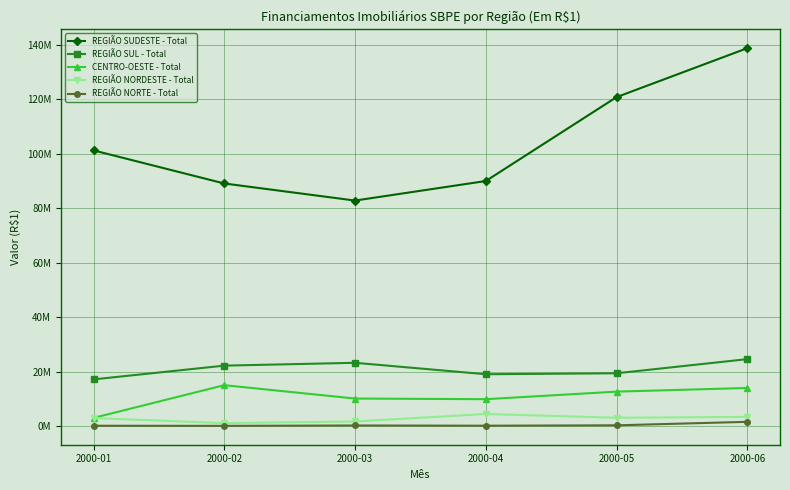

What is the average value of the REGIÃO NORTE - Total series?

362410